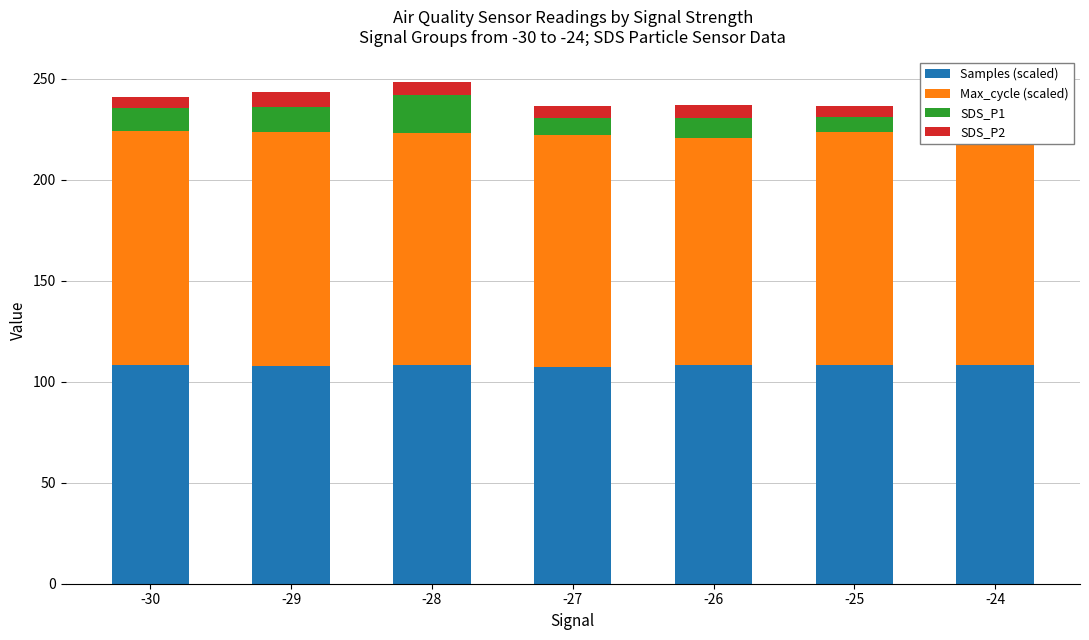

The Samples (scaled) series shows 107.8 at -29. True or false?

True